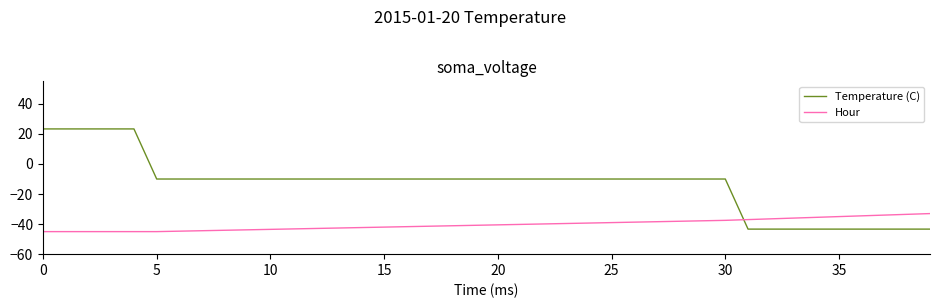

How many times do Hour and Temperature (C) cross each other?

1